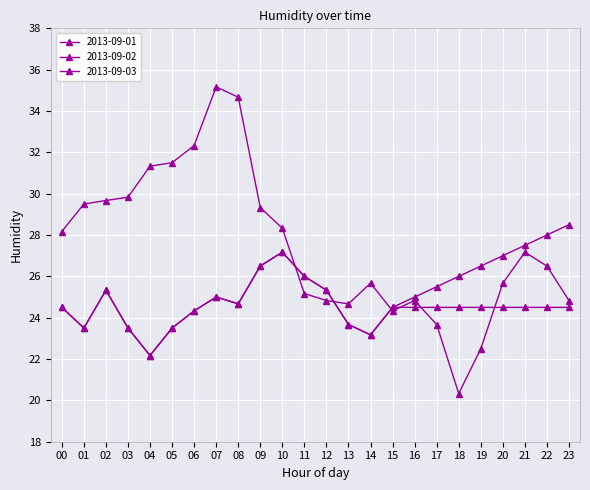

Does the chart have visible grid lines?

Yes